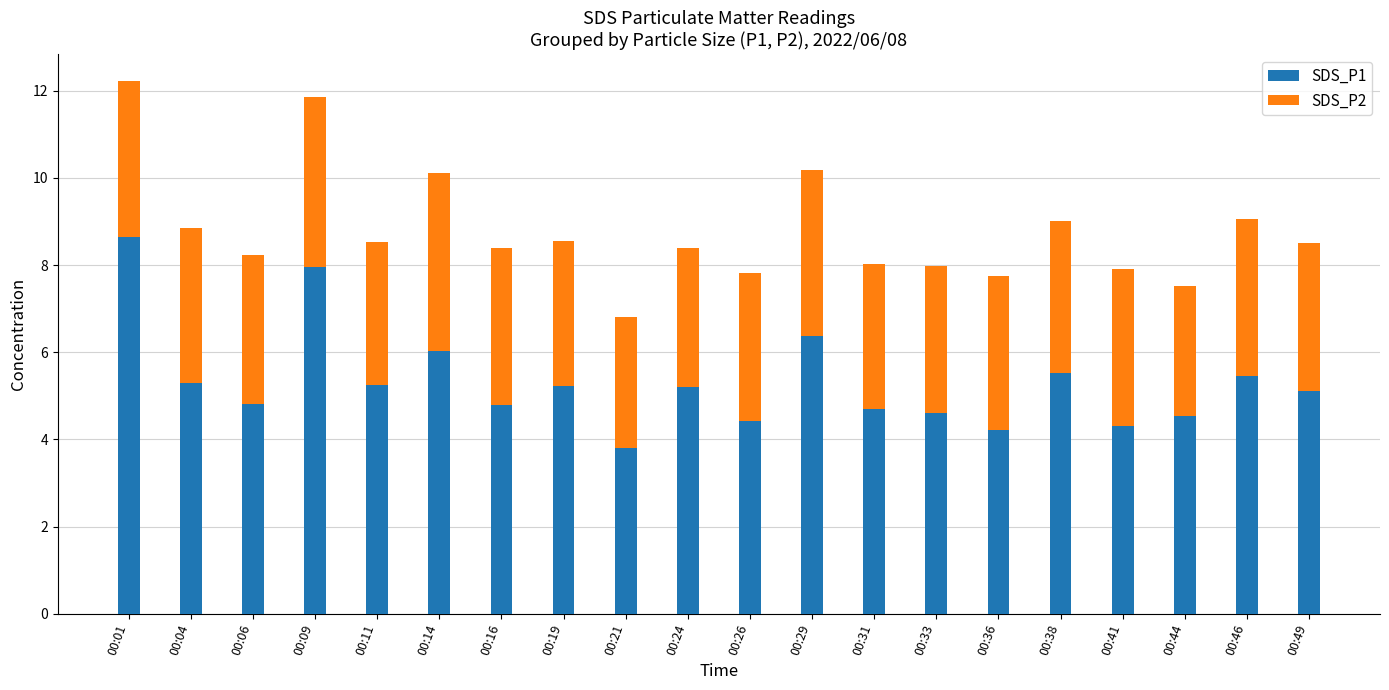

What are all the series names shown in the legend?

SDS_P1, SDS_P2